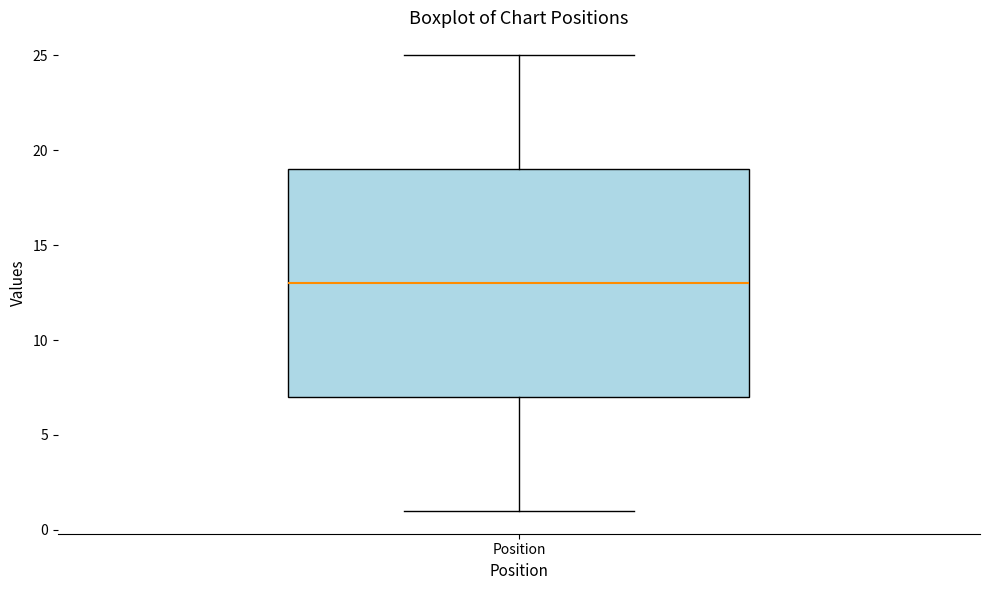

Where does the median line of the box for Position sit on the y-axis? The values are not printed on the chart, so give them approximately, as read against the axis.

13